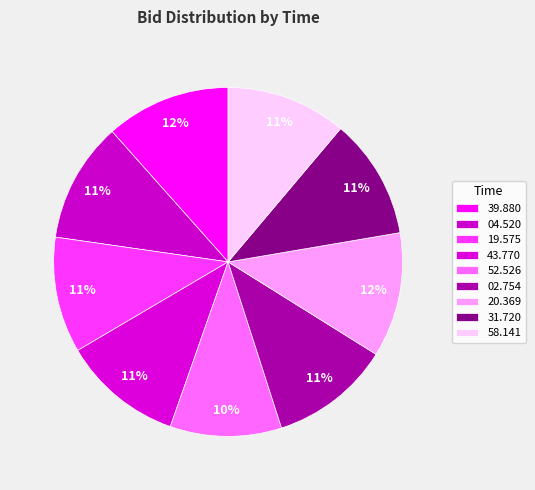

How many segments does this pie chart have?

9